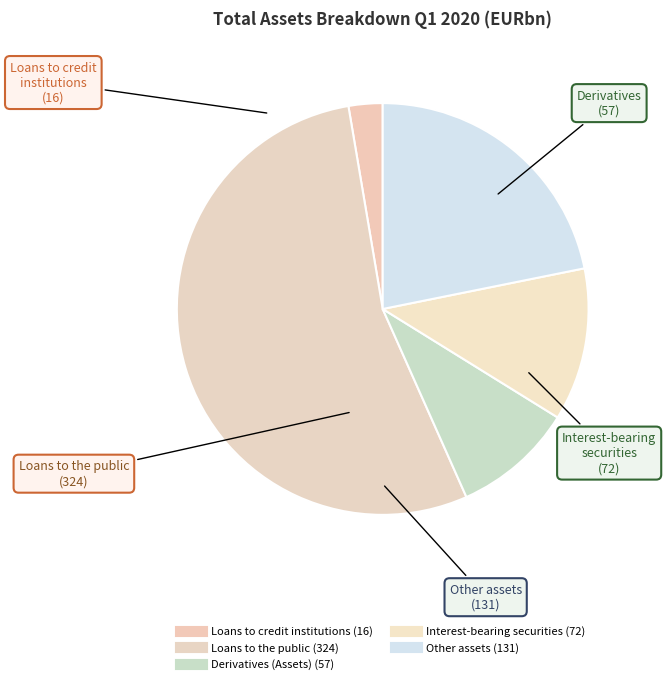

How many segments does this pie chart have?

5